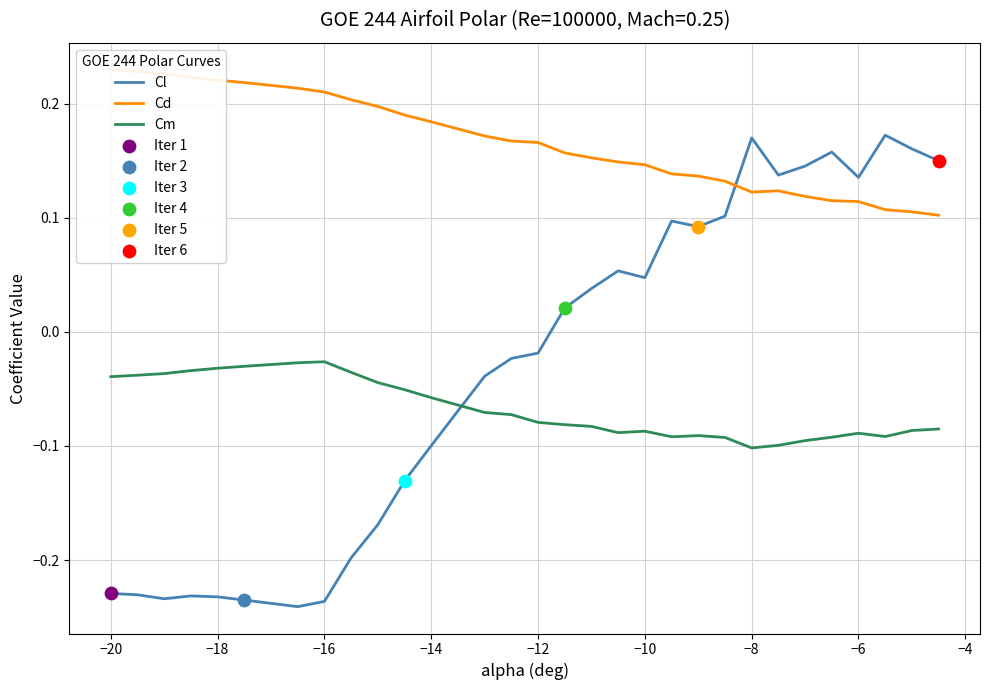

Is it true that Cl equals 0.3 at −8?

False